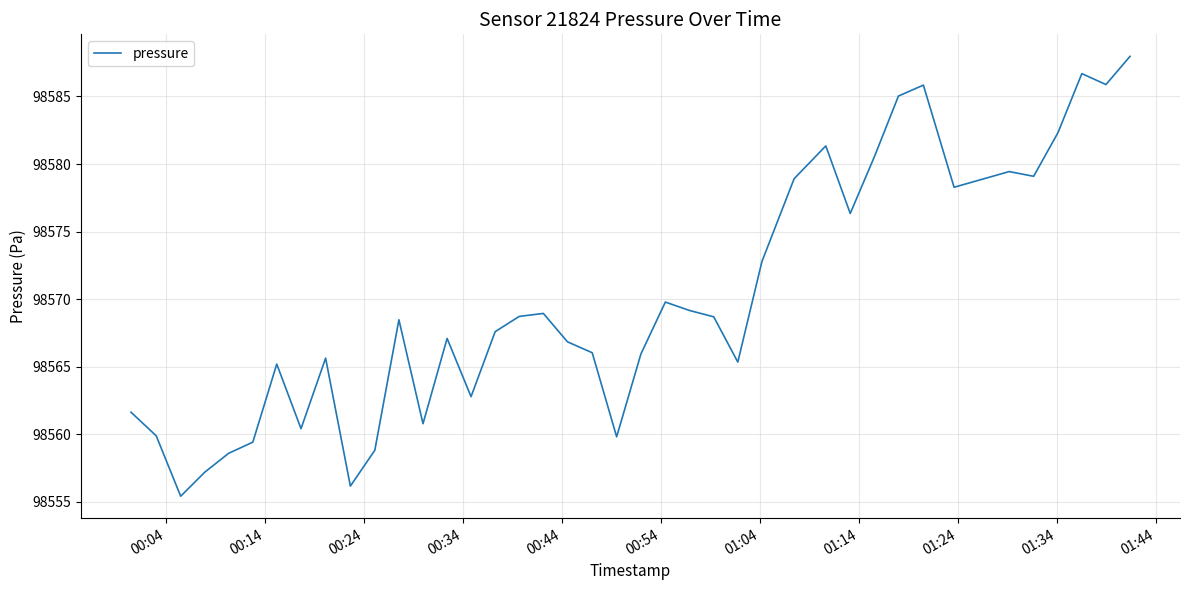

What is the minimum value shown in the chart?

98555.4